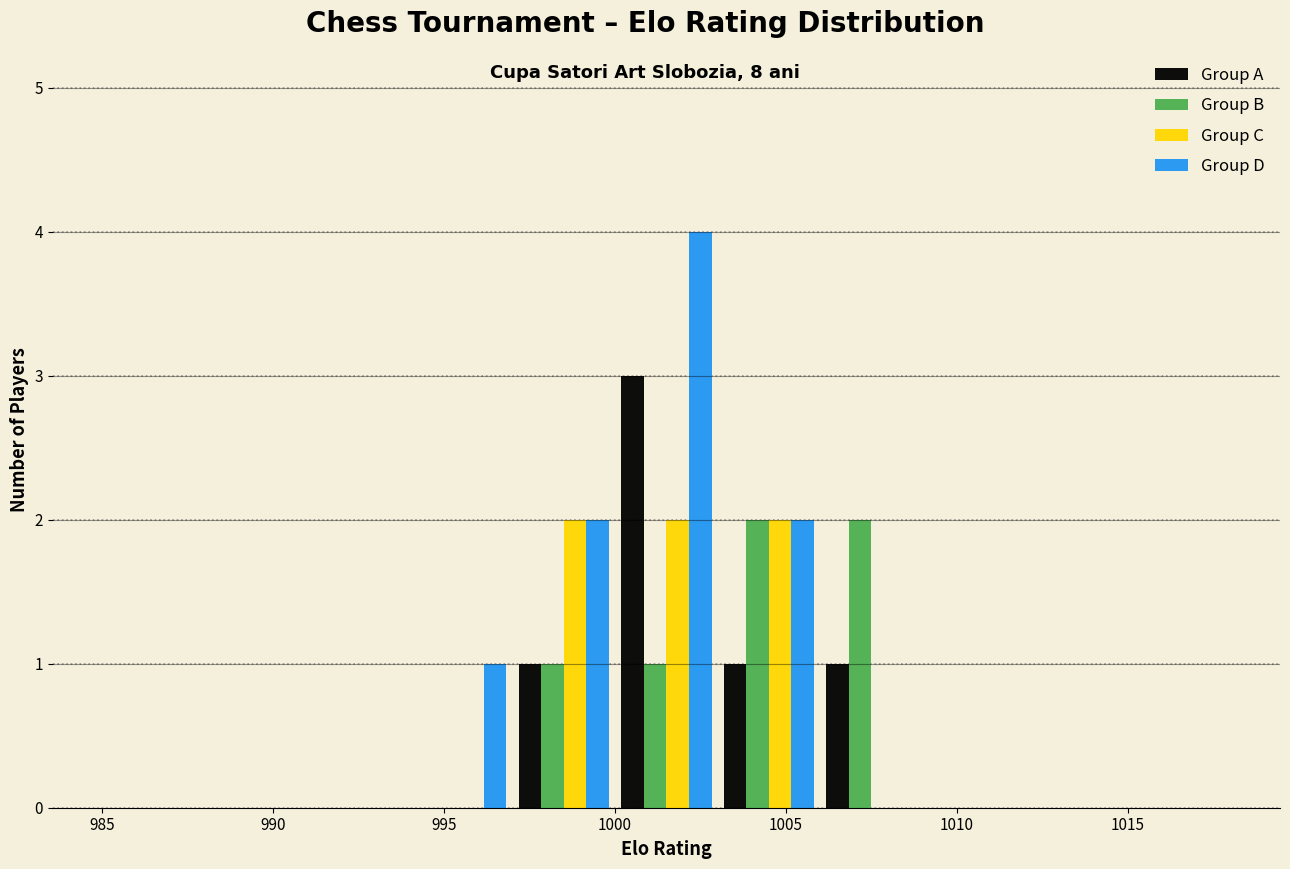

Reading left to right, transcribe this chart: for each range on the x-axis, give the height of each series' bar. The values are not printed on the chart, so give them approximately, as read against the axis.

985 to 988: Group A=0	Group B=0	Group C=0	Group D=0
988 to 991: Group A=0	Group B=0	Group C=0	Group D=0
991 to 994: Group A=0	Group B=0	Group C=0	Group D=0
994 to 997: Group A=0	Group B=0	Group C=0	Group D=1
997 to 1000: Group A=1	Group B=1	Group C=2	Group D=2
1000 to 1003: Group A=3	Group B=1	Group C=2	Group D=4
1003 to 1006: Group A=1	Group B=2	Group C=2	Group D=2
1006 to 1009: Group A=1	Group B=2	Group C=0	Group D=0
1009 to 1012: Group A=0	Group B=0	Group C=0	Group D=0
1012 to 1015: Group A=0	Group B=0	Group C=0	Group D=0
1015 to 1018: Group A=0	Group B=0	Group C=0	Group D=0